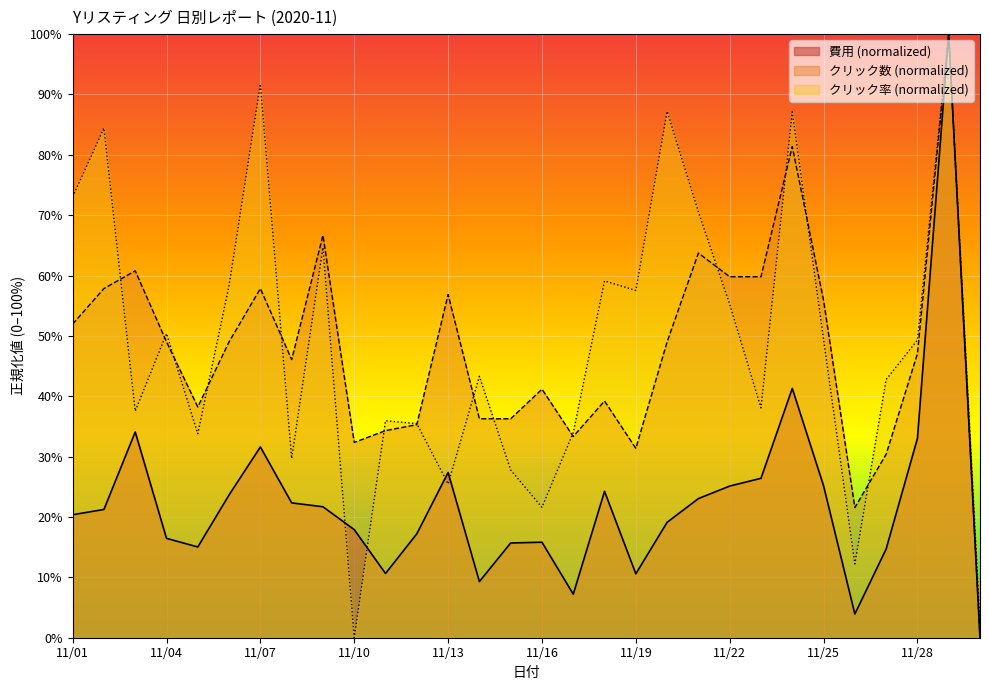

Which category has the highest value in the クリック数 series?

11/29